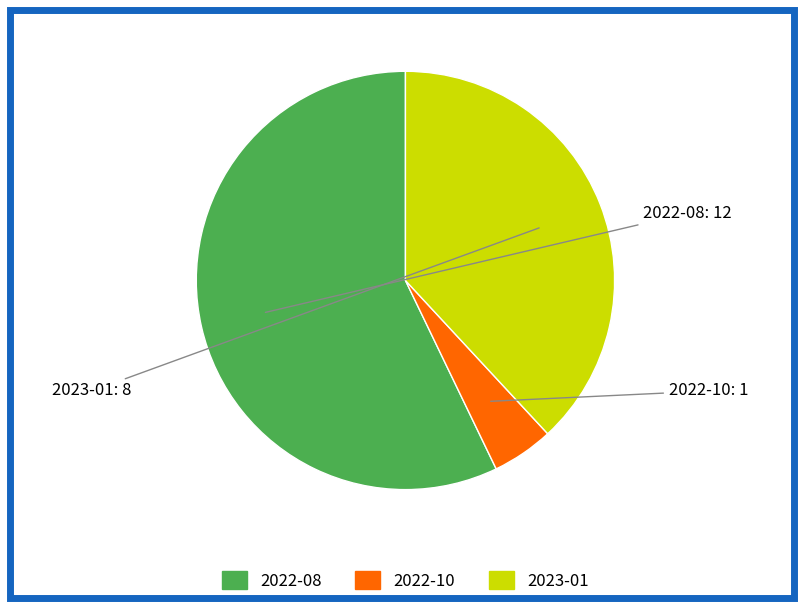

Do 2022-08 and 2023-01 together represent more than half of the pie?

Yes